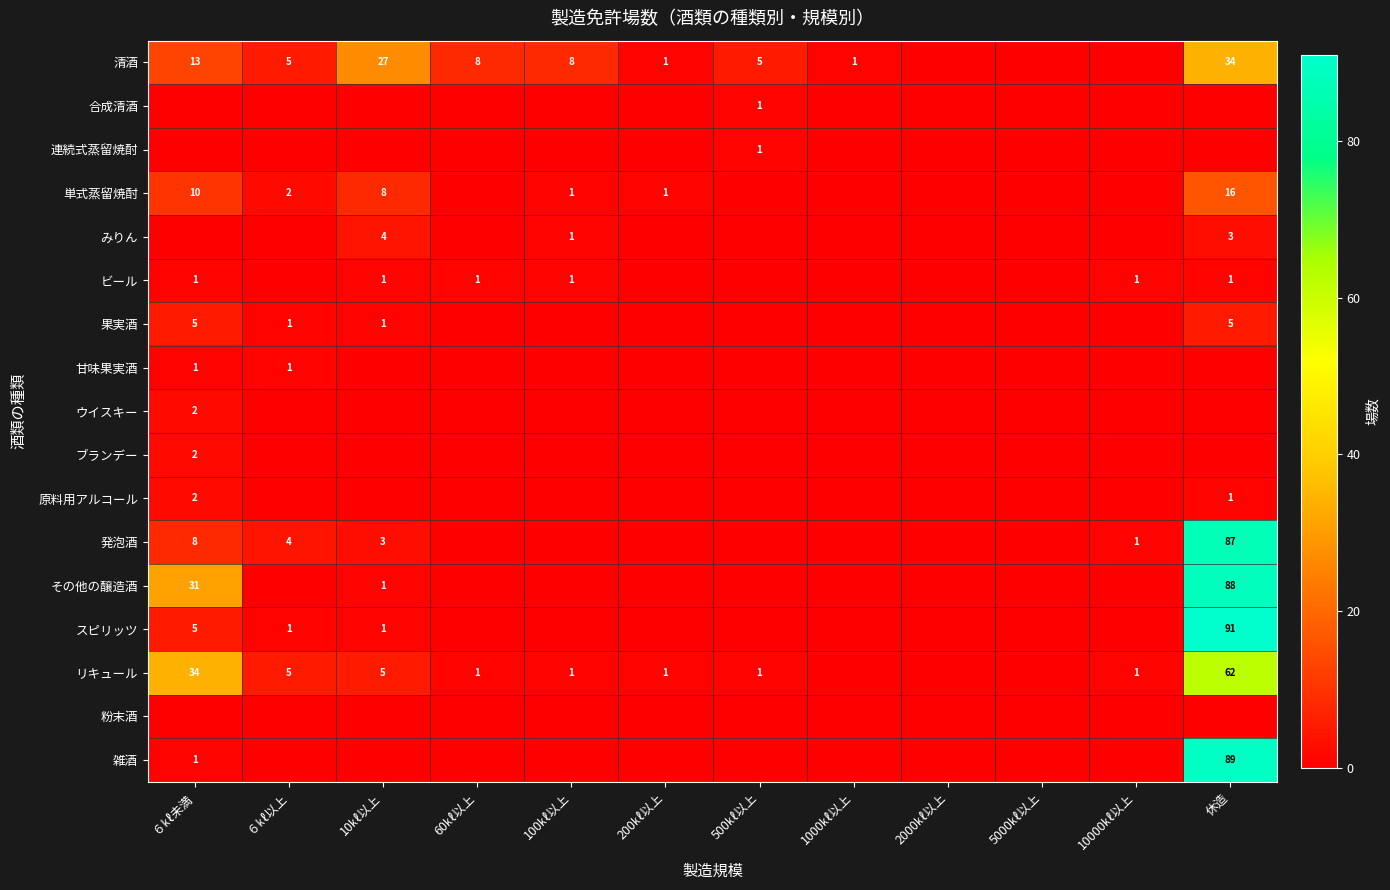

Is it true that 単式蒸留焼酎 equals 14 at 10㎘以上?

False